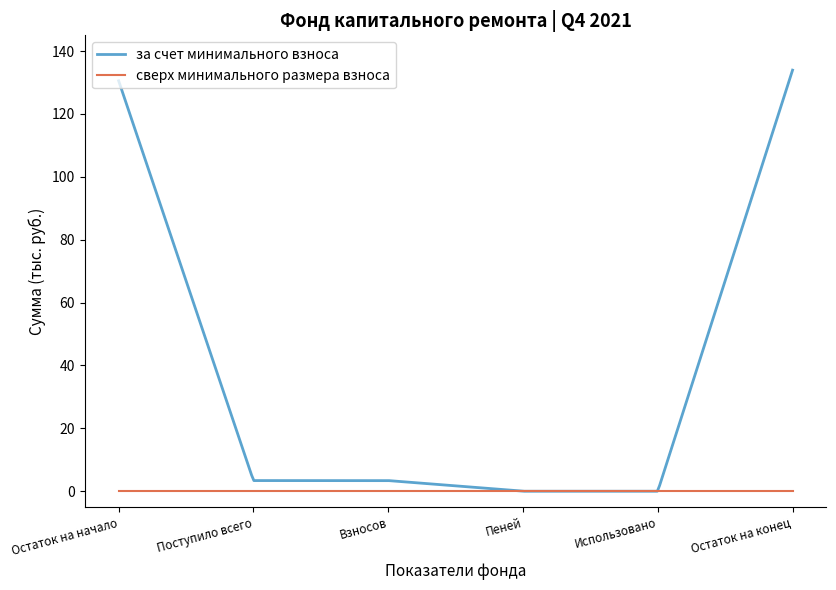

Between Взносов and Использовано, which is larger?

Взносов